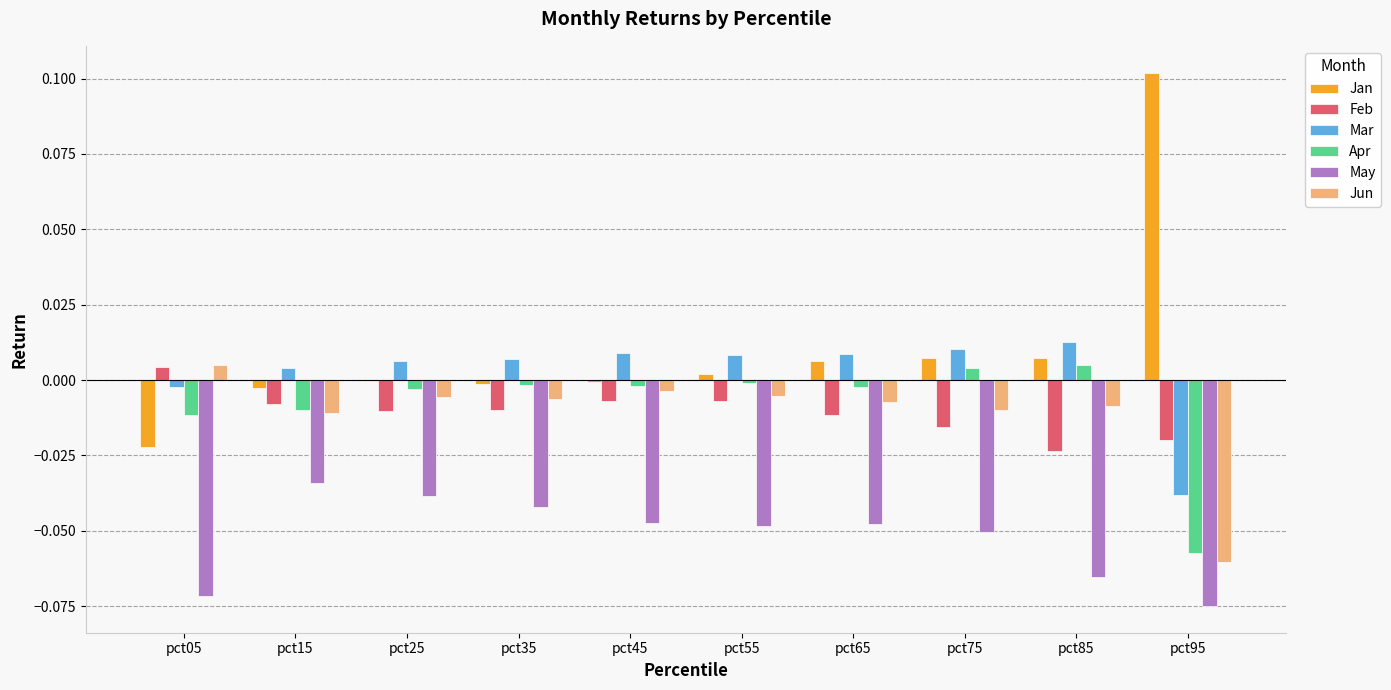

How many groups of bars are there?

10